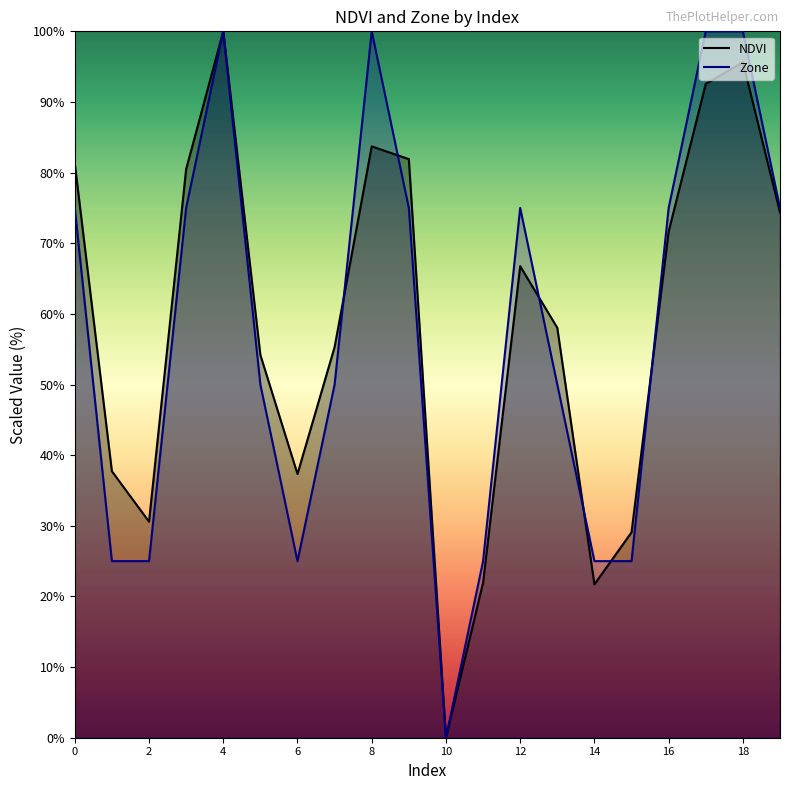

What is the value of the Zone point at the 2nd from the left?

25.0